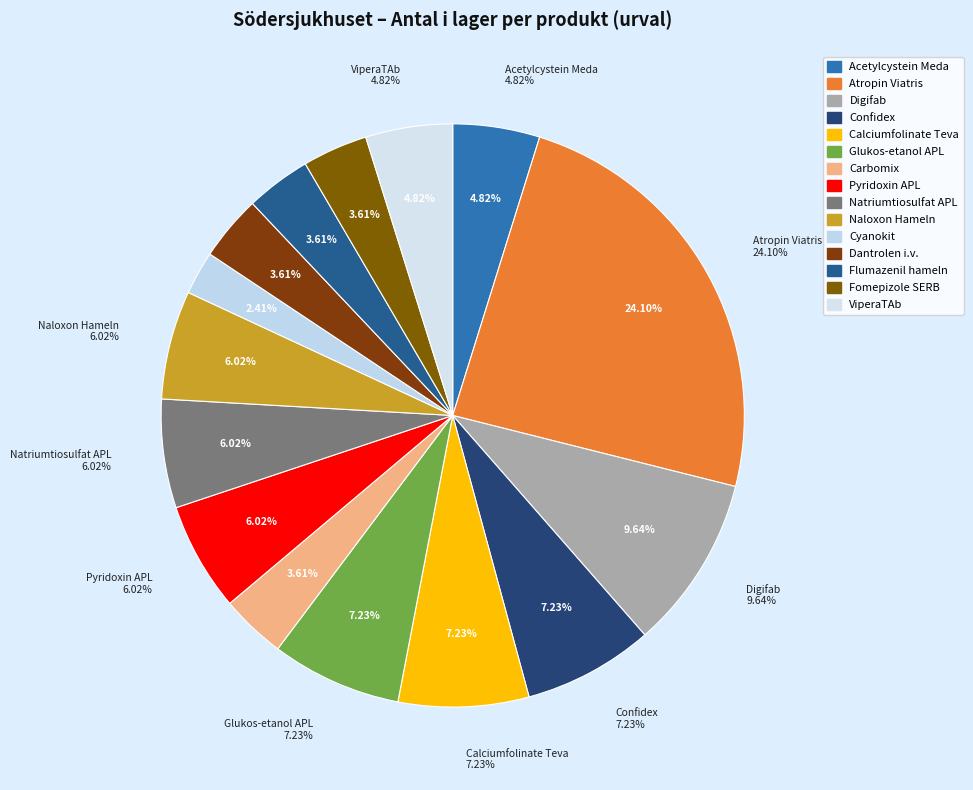

To the nearest percent, what is the combined percentage of Atropin Viatris and Flumazenil hameln?

28%